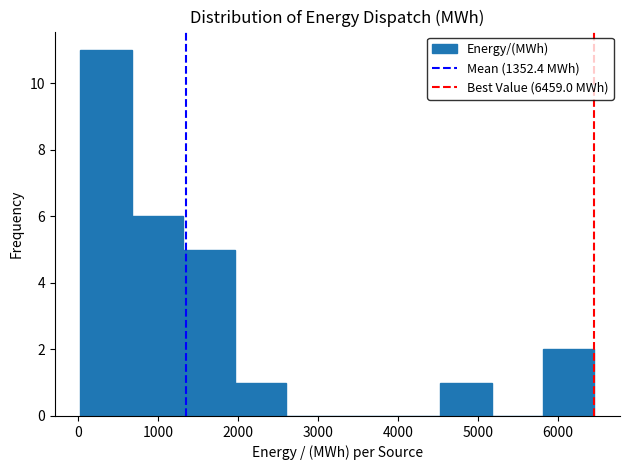

What is the height of the bar covering 0 to 700 on the x-axis? Neither the bar edges nor the heights are printed on the chart, so give them approximately, as read against the axes.

11